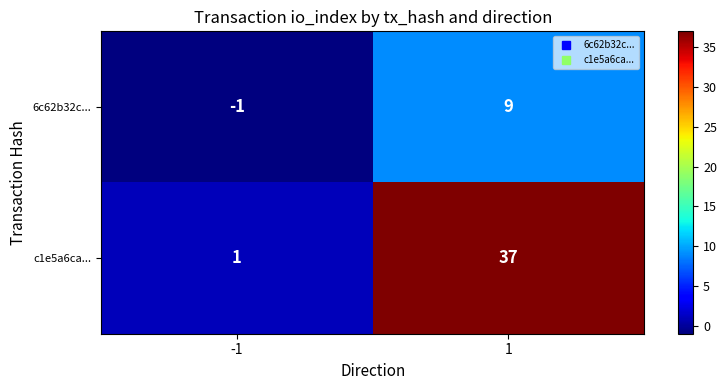

What value does the c1e5a6ca... series have at 1?

37